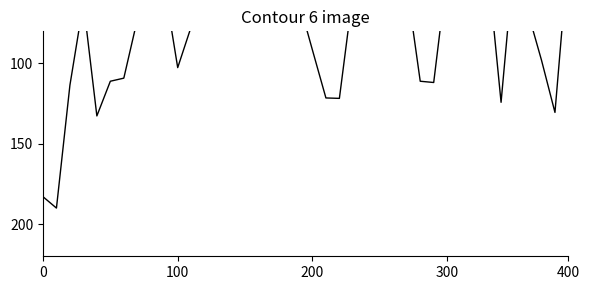

Reading right to left, what are all the values shown in this chart?

30.7	130.5	97.9	68.4	31.6	124.2	38.7	23.6	46.9	43.0	111.8	111.1	51.3	42.5	31.9	31.9	56.4	121.7	121.5	91.7	61.6	76.6	46.3	10.0	51.3	40.6	78.0	58.1	77.1	102.6	50.9	63.8	72.8	109.1	111.1	132.7	62.2	113.5	190.0	182.9